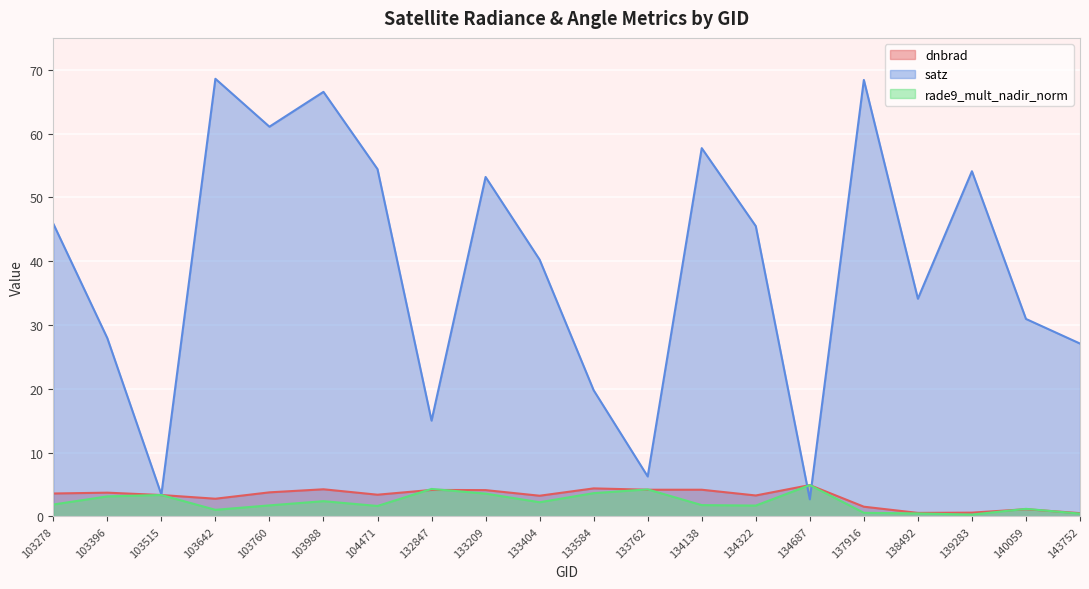

What are all the series names shown in the legend?

dnbrad, satz, rade9_mult_nadir_norm